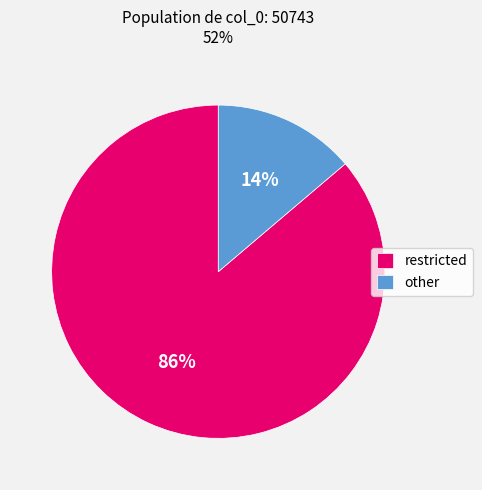

Is it true that restricted is 86% of the pie?

True